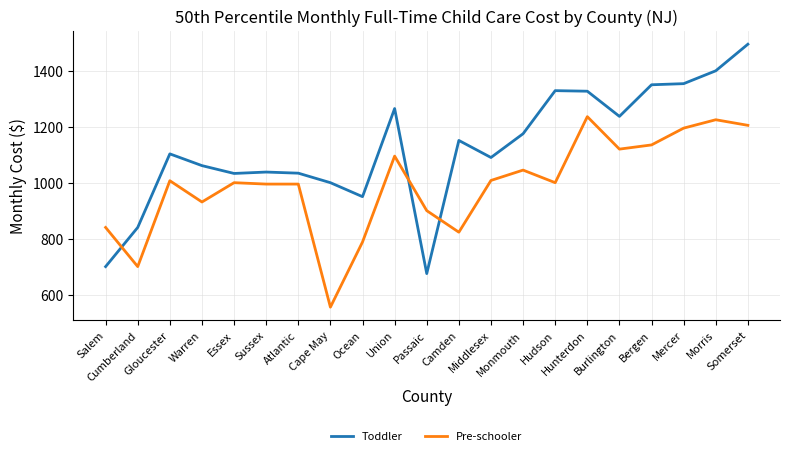

True or false: Pre-schooler and Toddler intersect in this chart.

True